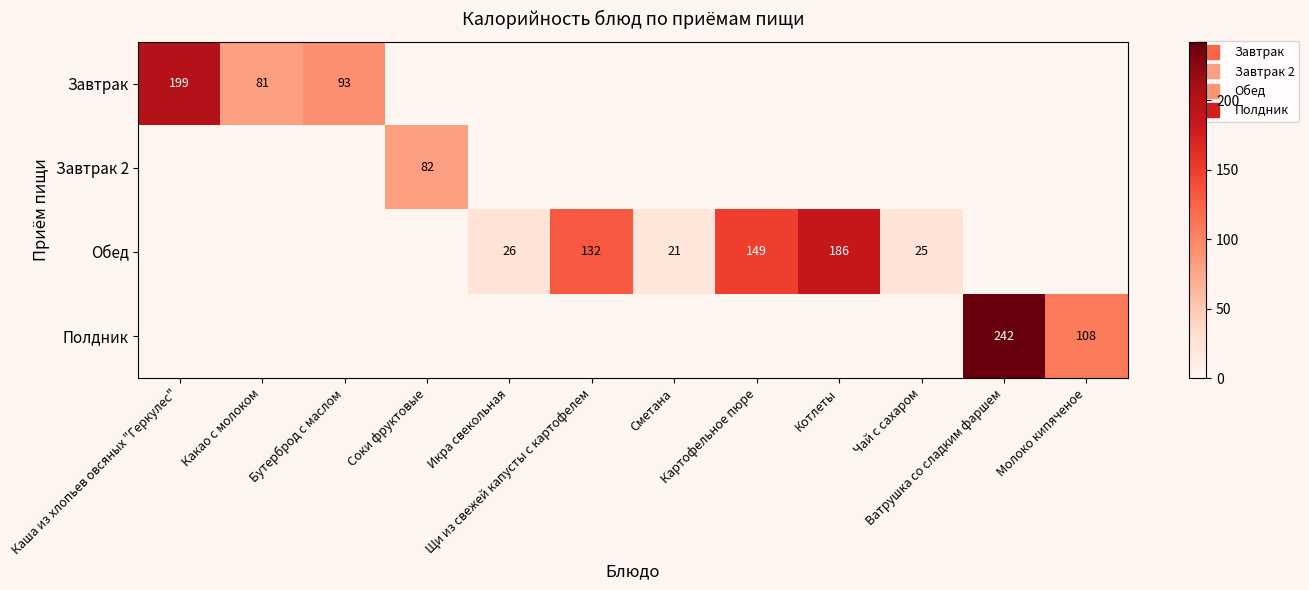

How many categories are shown in the chart?

12